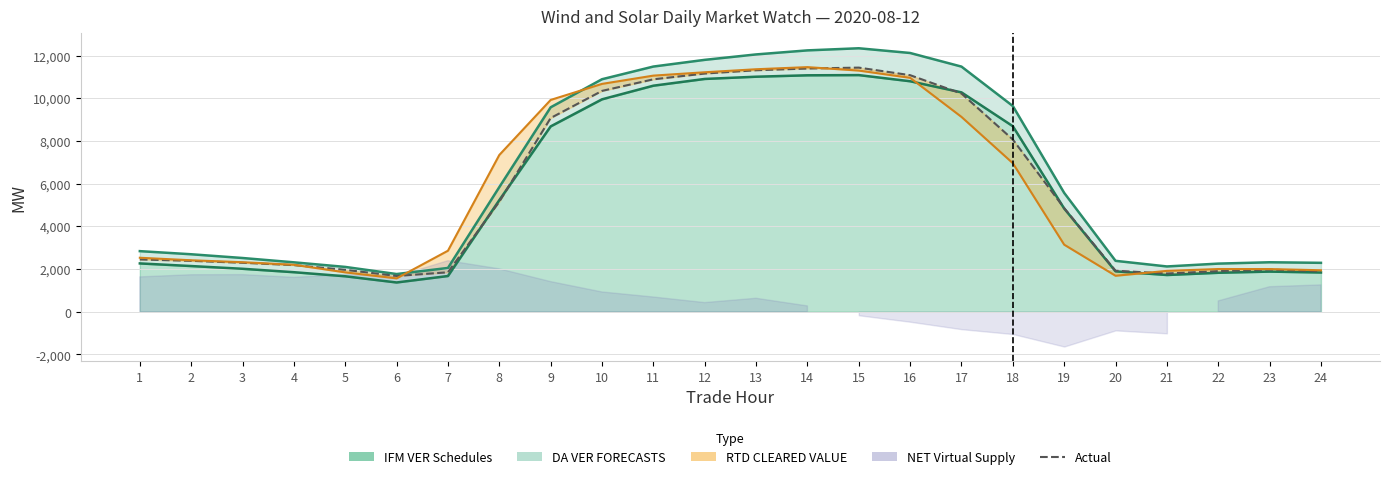

Reading left to right, transcribe all the data shown in this chart.

DA VER FORECASTS line: 2839.2	2693.0	2517.6	2315.2	2099.9	1766.2	2051.5	5839.0	9577.1	10892.5	11486.6	11800.3	12054.5	12244.0	12342.9	12122.0	11483.8	9637.1	5567.9	2385.2	2121.9	2255.0	2318.2	2291.6
IFM VER Schedules line: 2263.8	2140.8	2012.8	1852.5	1661.8	1371.5	1674.1	5228.6	8682.9	9951.1	10589.9	10905.7	11010.7	11076.5	11086.2	10797.8	10277.1	8691.3	4835.7	1892.8	1721.1	1826.0	1881.0	1838.8
Actual: 2450.5	2385.1	2294.2	2184.7	1964.5	1676.3	1848.6	5157.1	9075.8	10346.0	10887.9	11159.1	11313.8	11394.3	11436.7	11082.2	10223.5	8067.7	4854.6	1921.8	1790.8	1904.1	1974.8	1892.6
RTD CLEARED VALUE line: 2529.4	2411.5	2320.4	2201.1	1844.7	1563.6	2858.9	7344.0	9922.3	10674.5	11061.9	11218.8	11360.2	11459.5	11298.0	10959.0	9127.2	6959.1	3142.4	1686.3	1914.3	2001.2	1999.9	1943.7